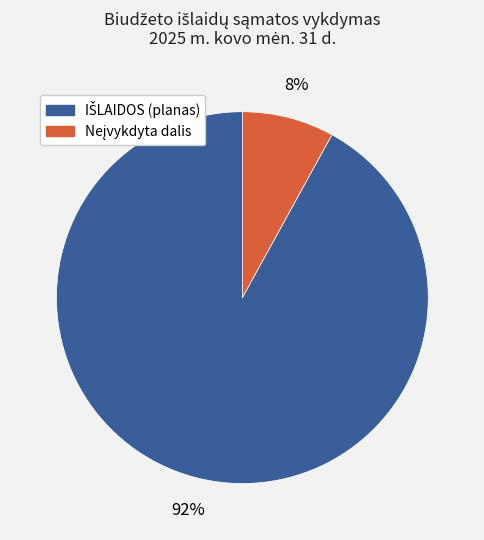

Does any single category account for the majority?

Yes